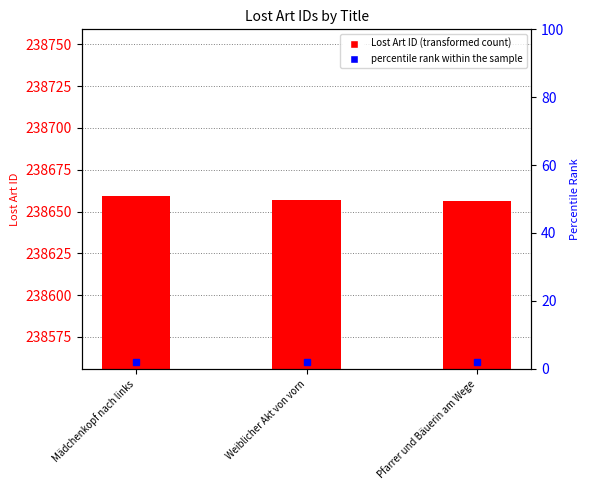

What is the value of the 3rd bar from the left?

238656